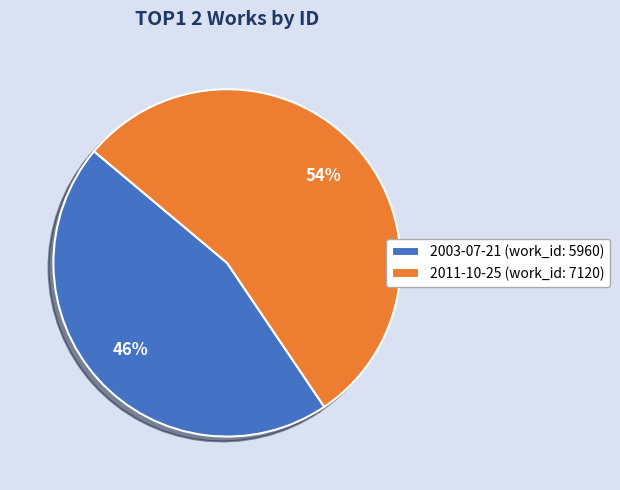

Is it true that 2003-07-21 is 46% of the pie?

True